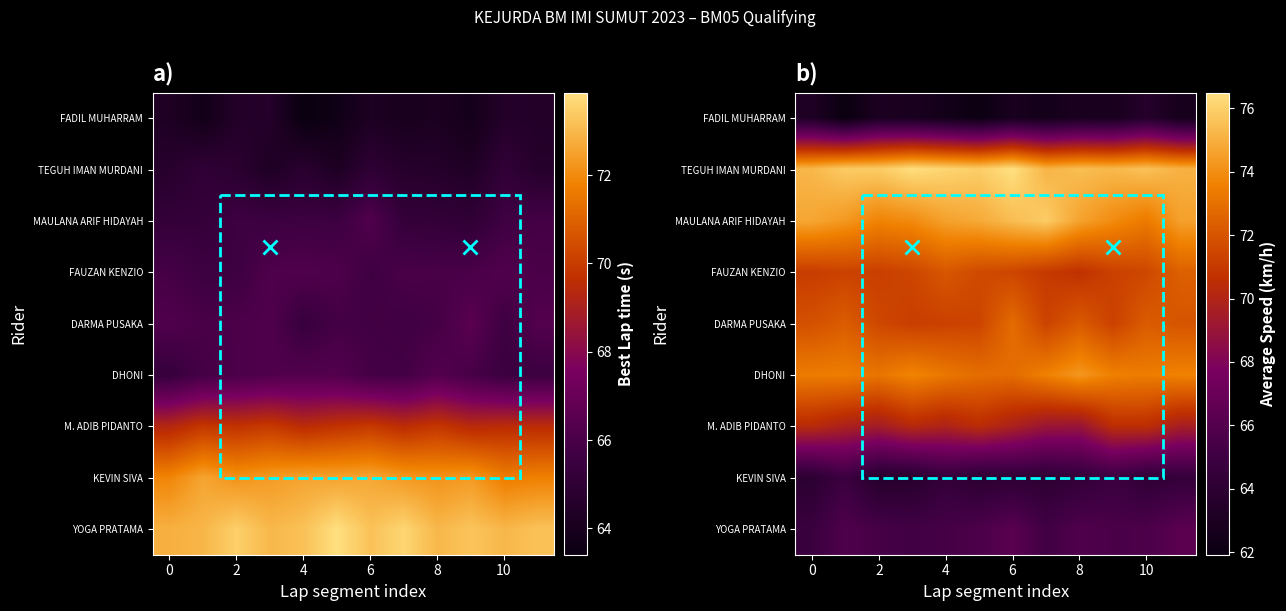

How many data points in FADIL MUHARRAM are above 62?

11